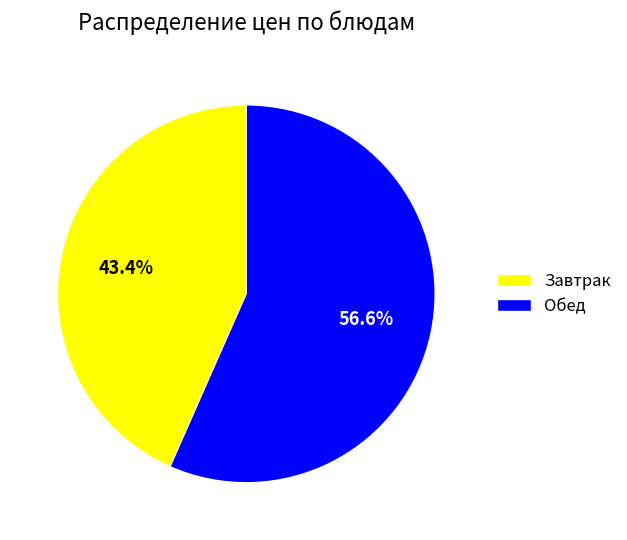

Combined, what portion of the pie is Завтрак and Обед?

100.0%